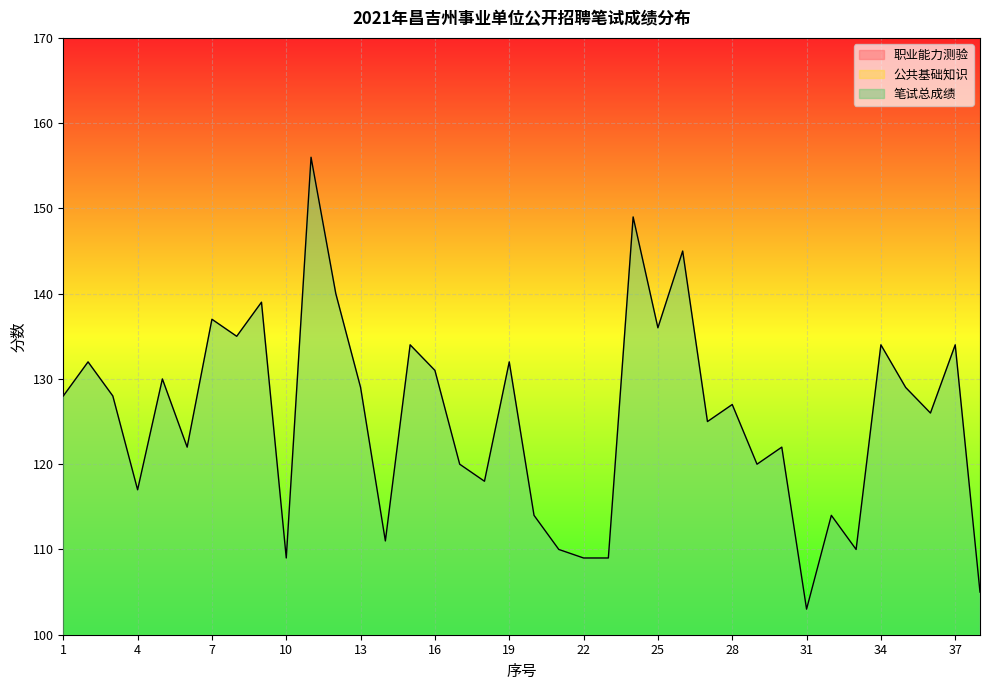

At which label does 职业能力测验 reach its minimum?

32